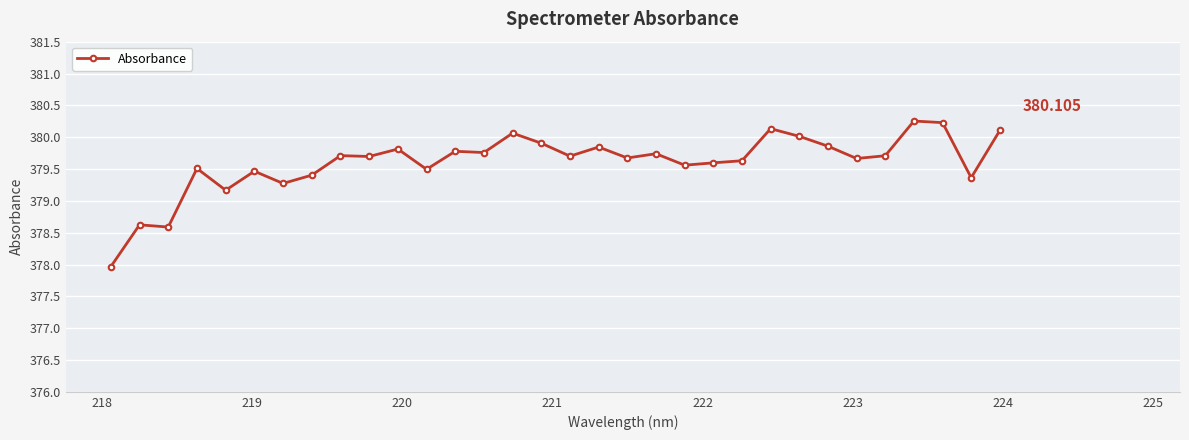

True or false: the data has more than 1 interior local peaks.

True